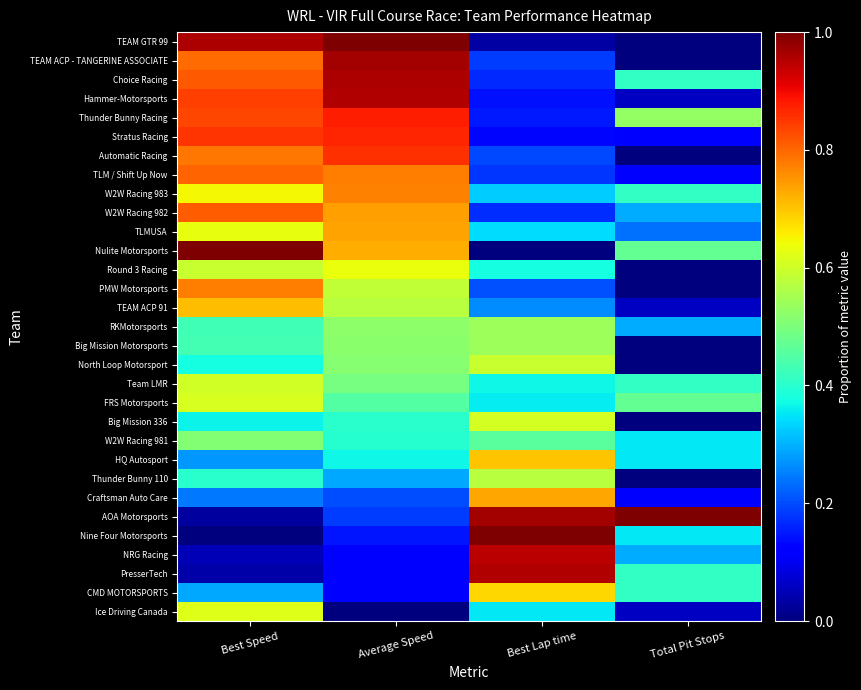

Which label corresponds to the largest value in the chart?

Average Speed